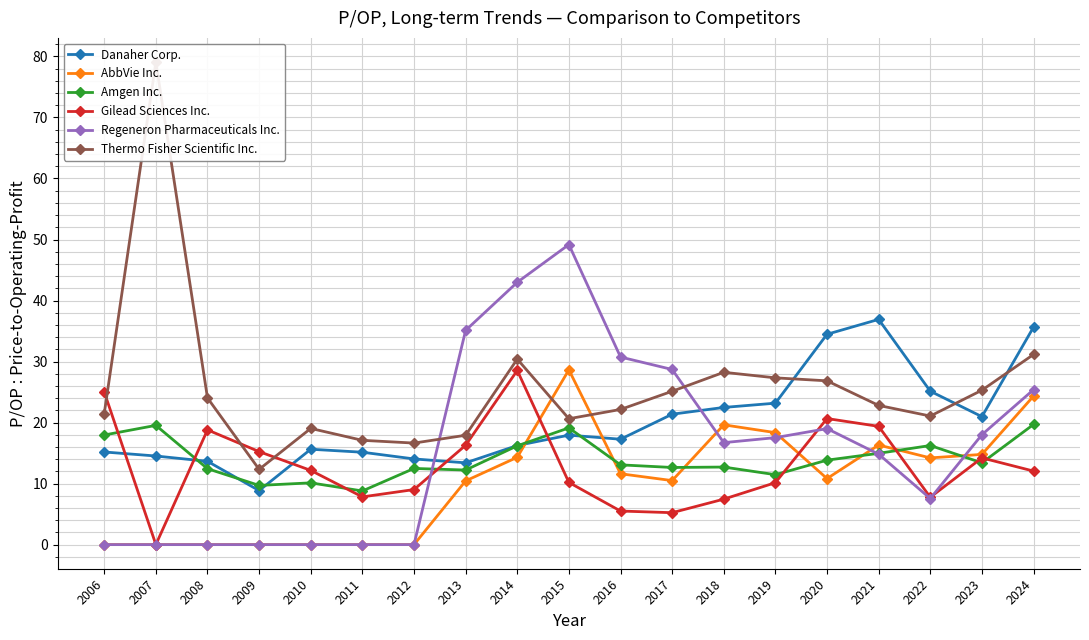

Rank the categories by Amgen Inc. value from lowest to highest.

2011, 2009, 2010, 2019, 2013, 2008, 2012, 2017, 2018, 2016, 2023, 2020, 2021, 2014, 2022, 2006, 2015, 2007, 2024